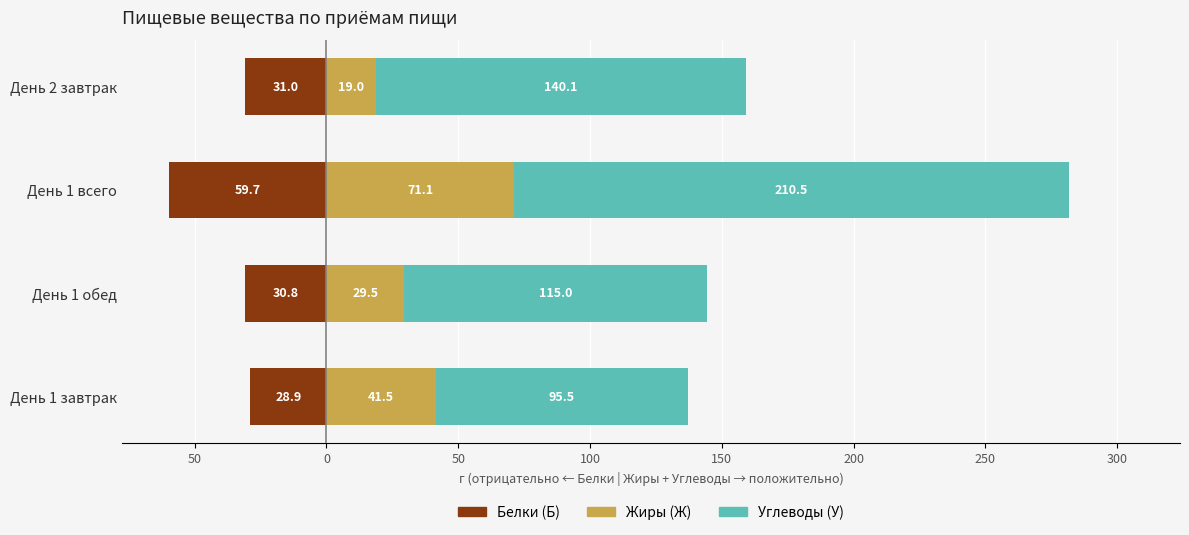

What is the sum of the Углеводы (У) values at День 1 всего and День 2 завтрак?

350.7